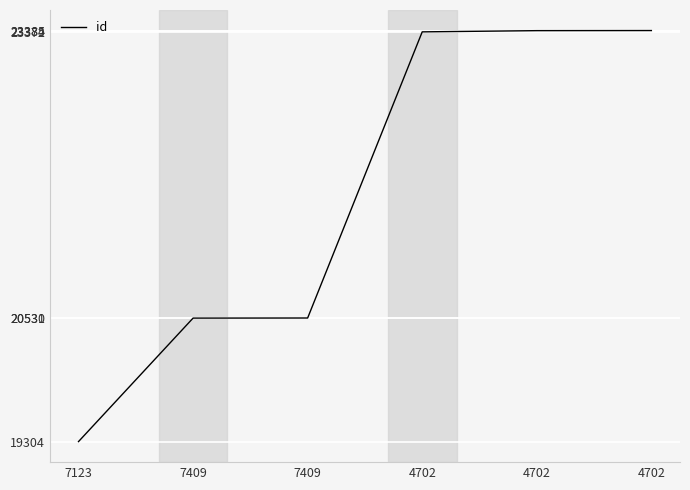

At which category does the chart reach its minimum across all series?

7123